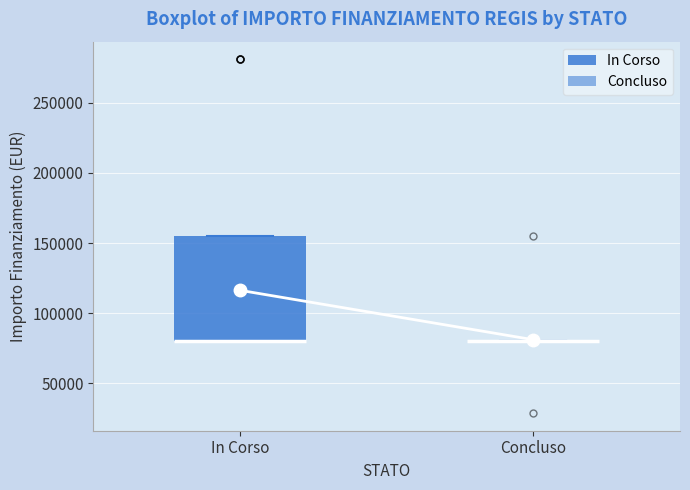

Reading left to right, transcribe this box plot: for each box, give where its median line is, the range the box spans, and where its two whiskers end, as read against the y-axis. The values are not printed on the chart, so give them approximately, as read against the axis.

In Corso: median 80000 (drawn on the box's lower edge), box 80000 to 155000, whiskers 80000 to 155000
Concluso: box collapsed to a line at 80000, whiskers 80000 to 80000